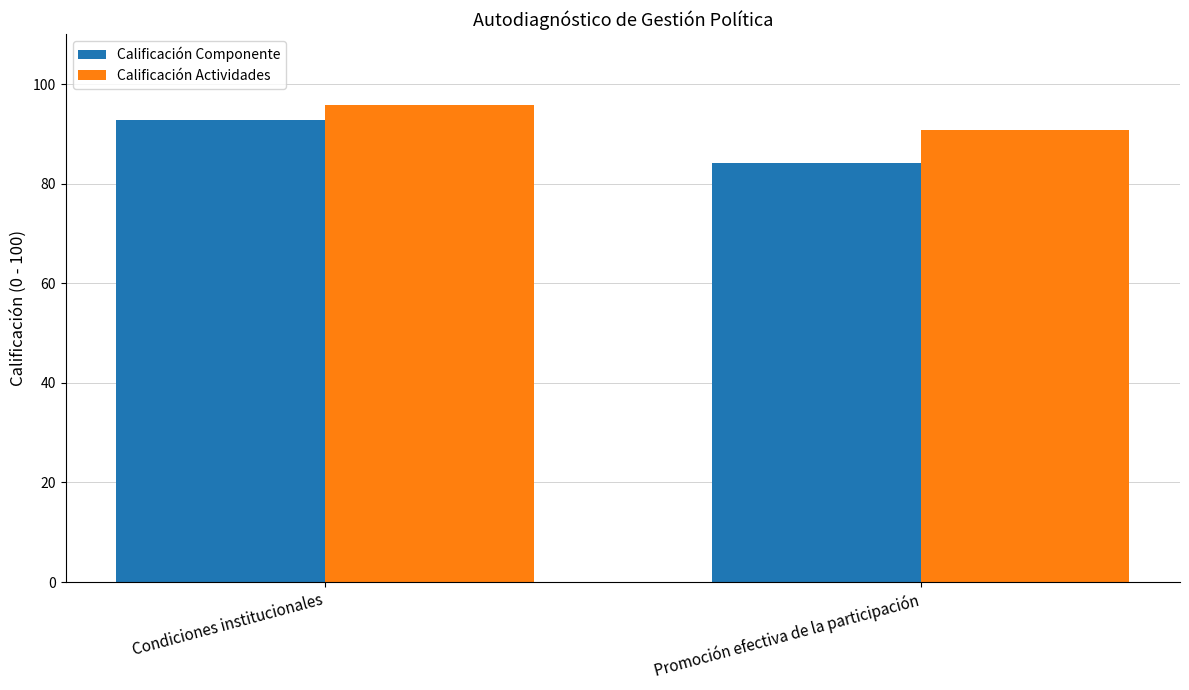

List the labels in order of Calificación Componente value, smallest first.

Promoción efectiva de la participación, Condiciones institucionales